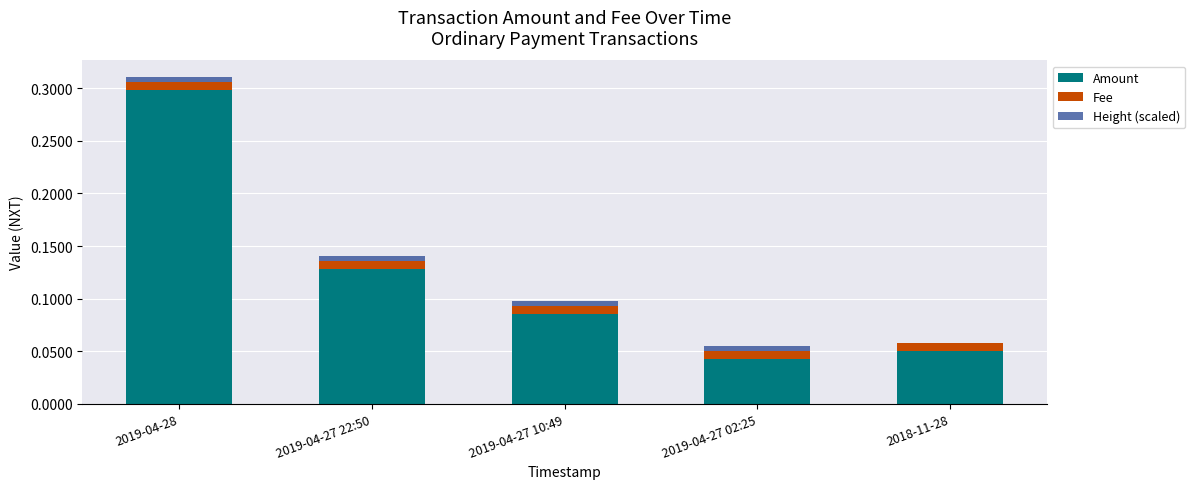

What is the label of the 2nd bar from the left?

2019-04-27 22:50